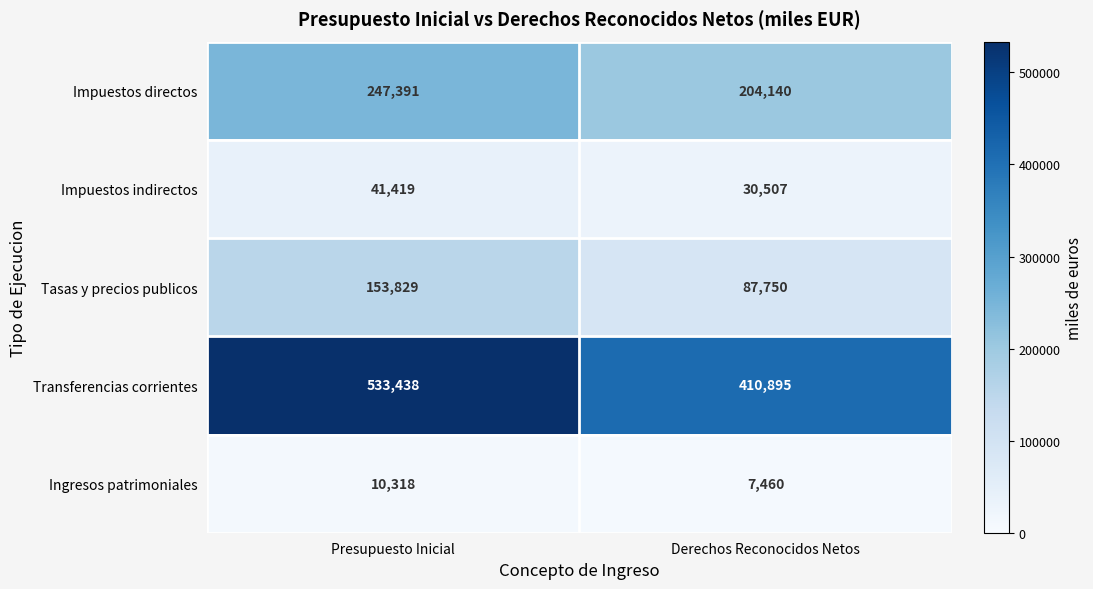

At how many categories does at least one series exceed 18885?

2